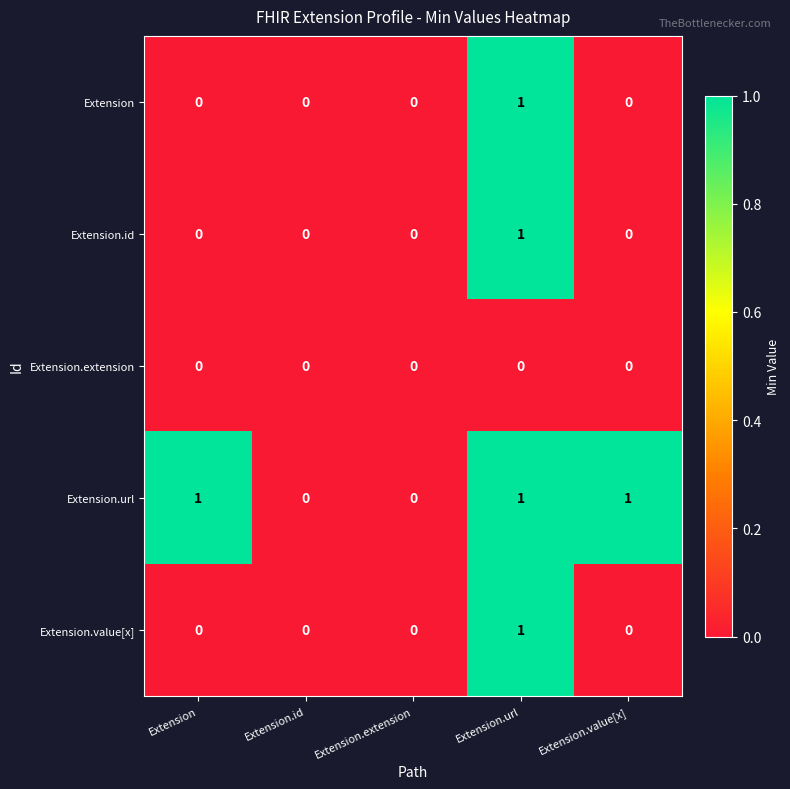

Reading left to right, list all the values displayed in this chart.

Extension: 0	0	0	1	0
Extension.id: 0	0	0	1	0
Extension.extension: 0	0	0	0	0
Extension.url: 1	0	0	1	1
Extension.value[x]: 0	0	0	1	0